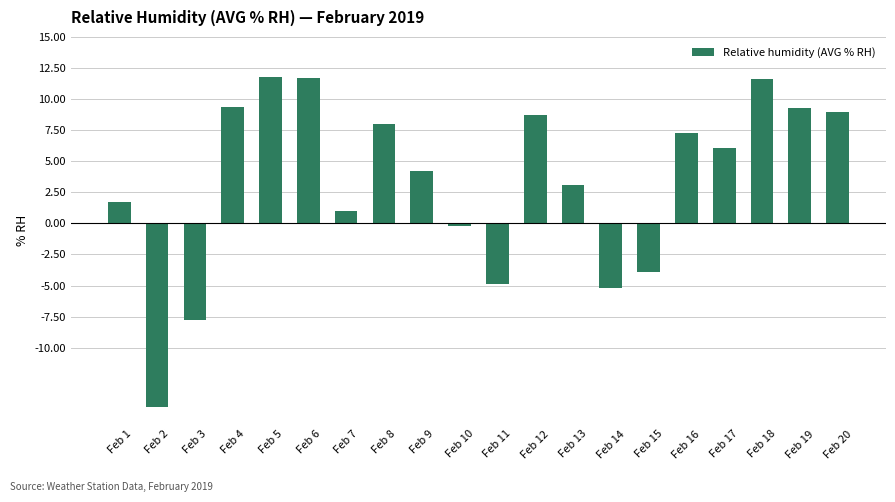

The value at Feb 15 is -6.7. True or false?

False